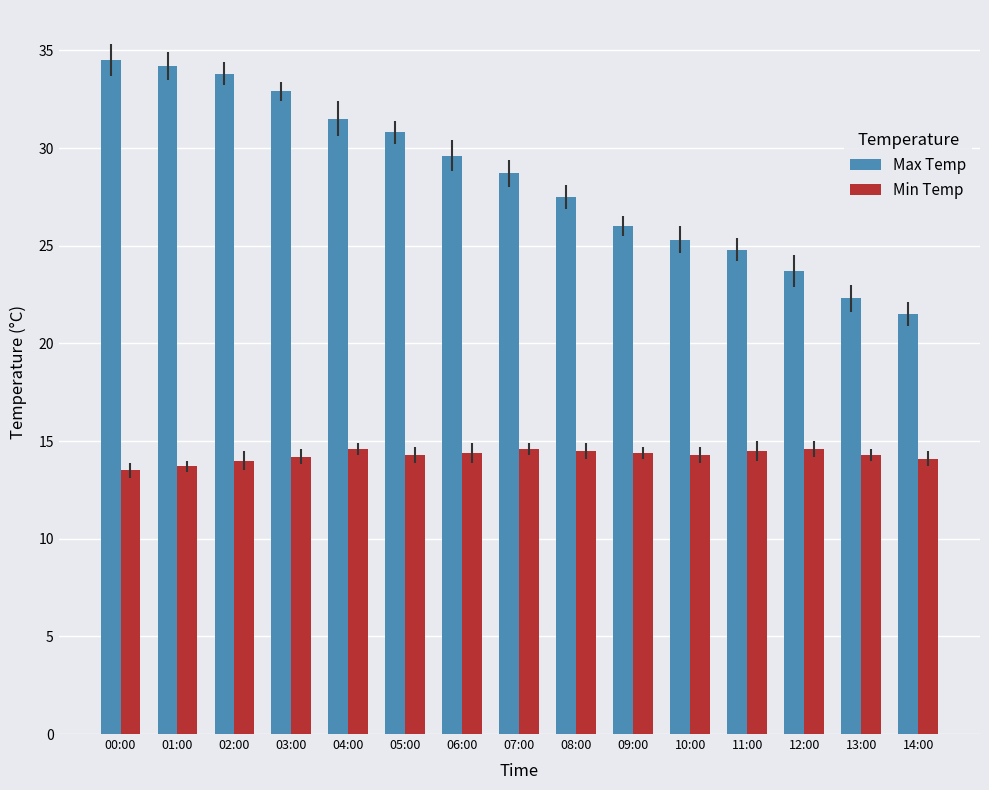

What is the average value of the Max Temp series?

28.5